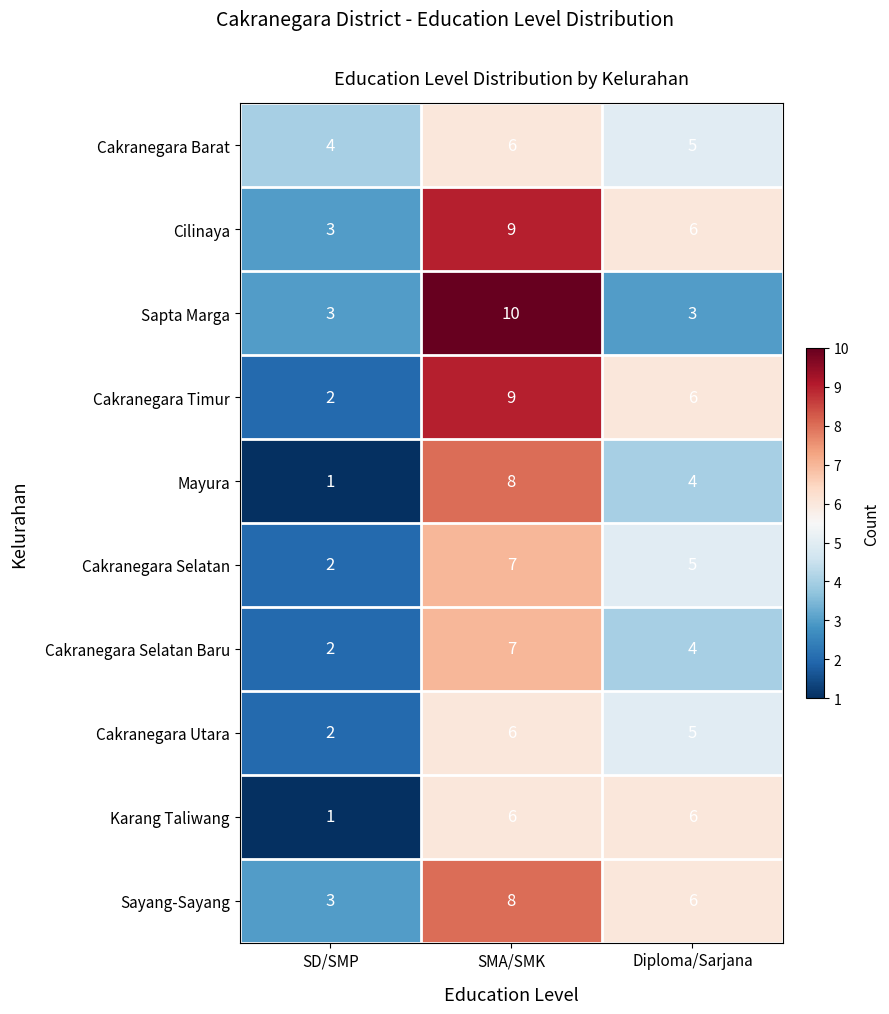

Count the Cakranegara Timur values in the range 2 to 9.

3